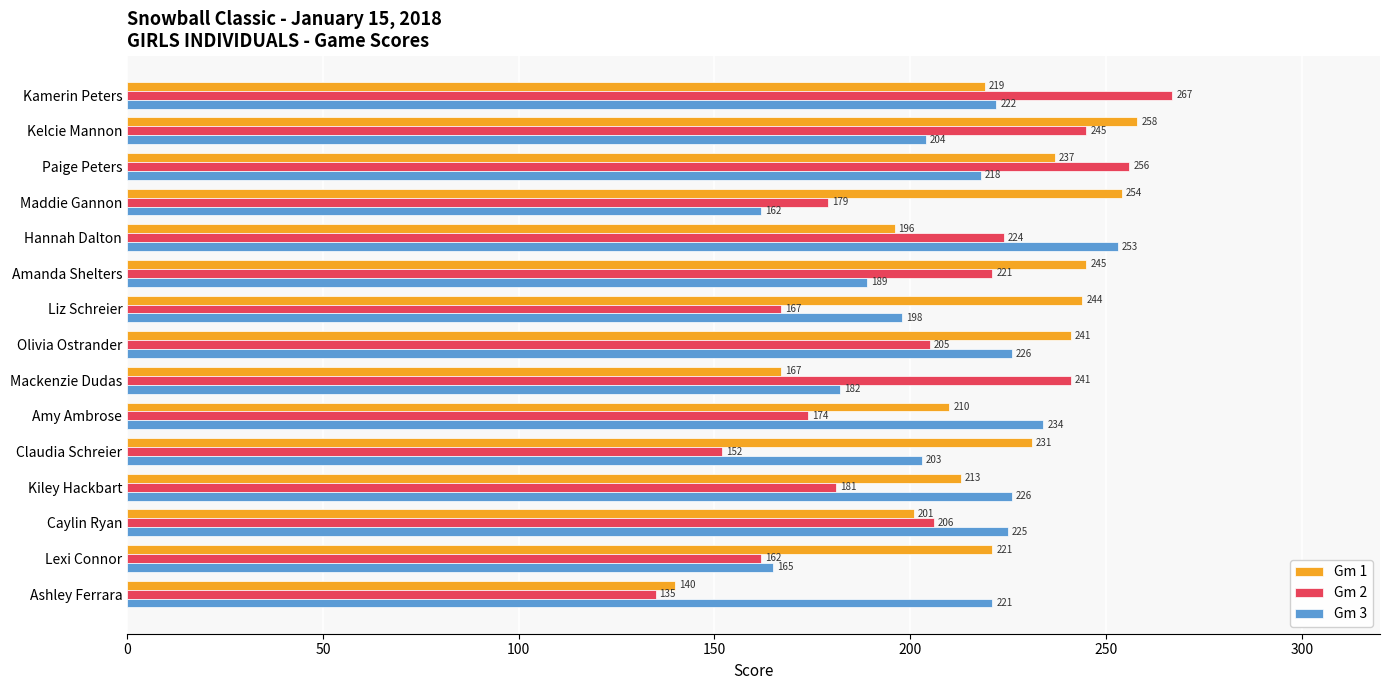

Is the value of Gm 3 at Caylin Ryan greater than the value of Gm 1 at Hannah Dalton?

Yes